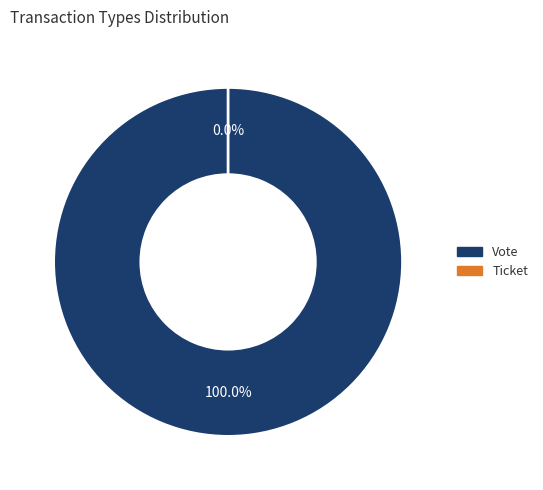

To the nearest percent, what is the difference between the largest and smallest slice percentages?

100%